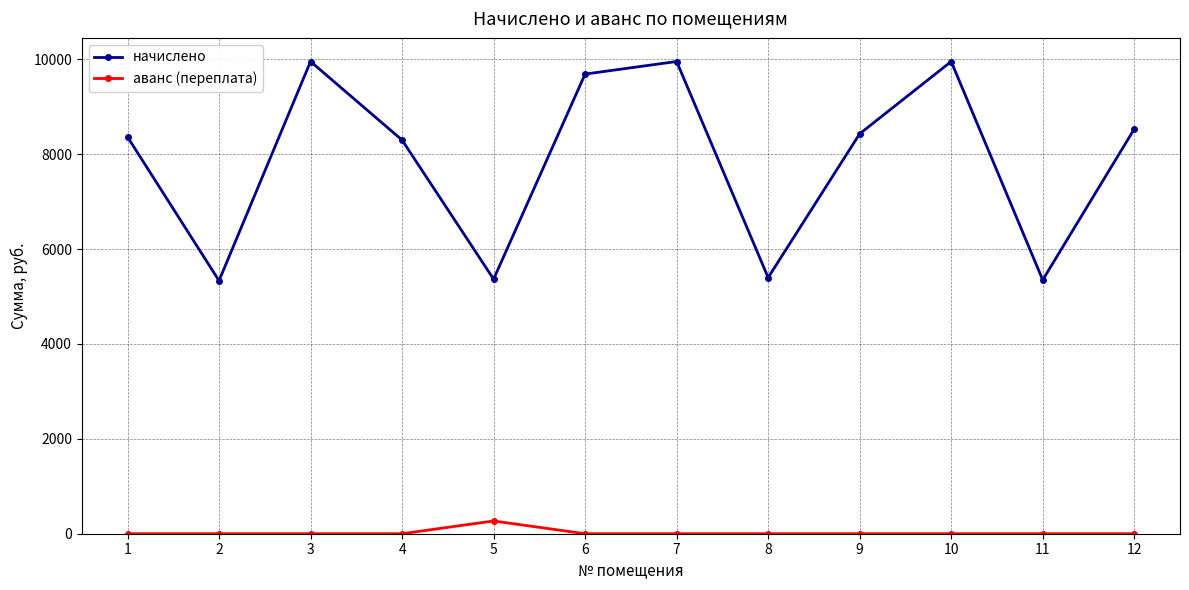

Read the начислено value at 12.

8528.5